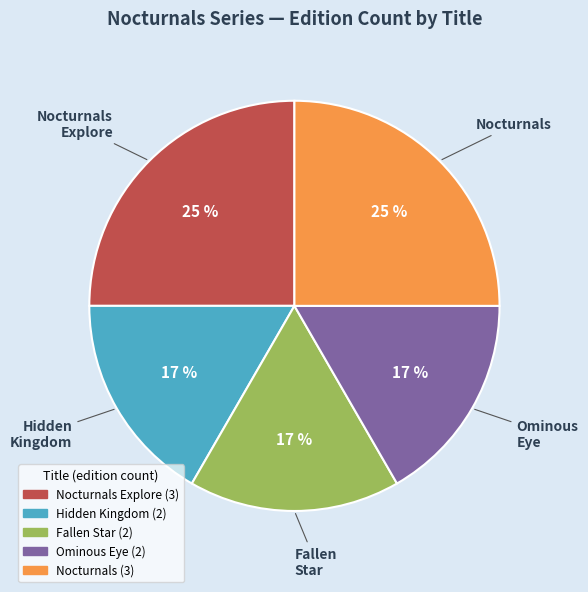

Is there any slice that represents more than half of the pie?

No